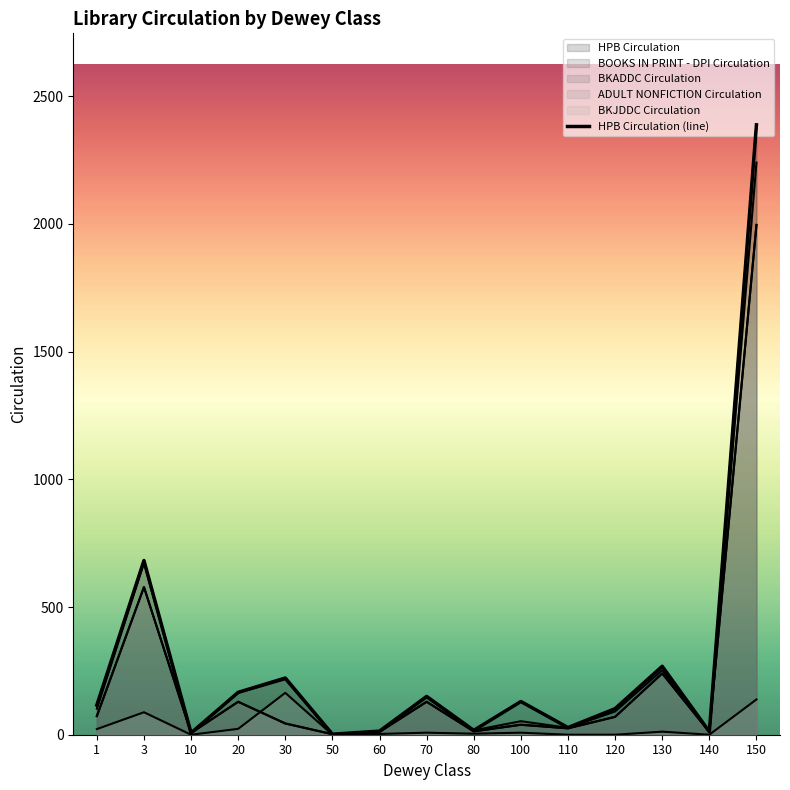

What is the change in value from 110 to 140?

-16